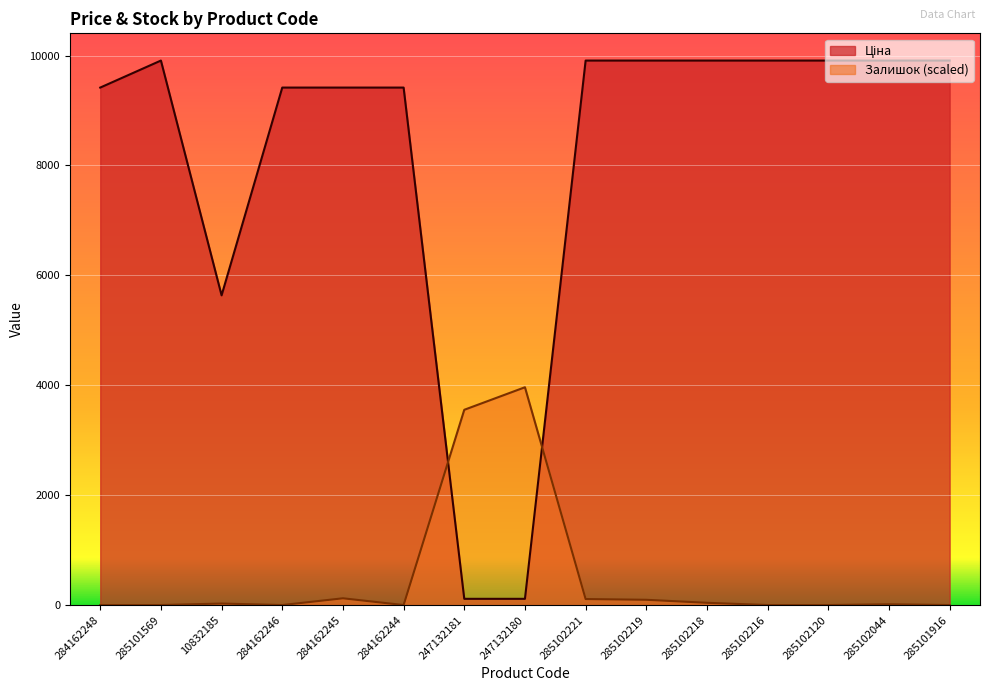

Reading left to right, list all the values displayed in this chart.

Ціна: 9416.9	9908.5	5636.0	9416.9	9416.9	9416.9	113.3	113.3	9908.5	9908.5	9908.5	9908.5	9908.5	9908.5	9908.5
Залишок: 0.0	0.0	27.3	0.0	123.0	0.0	3553.4	3963.4	109.3	95.7	41.0	0.0	0.0	13.7	0.0